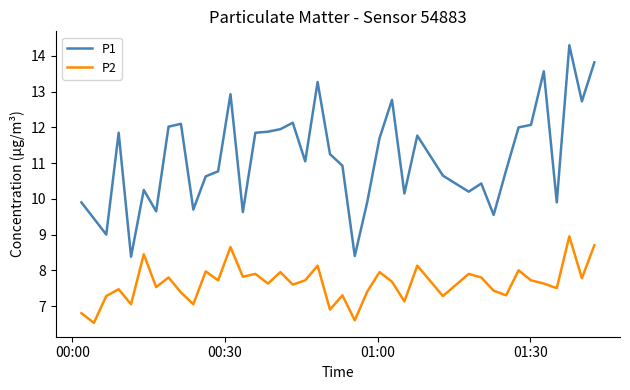

Which series has the widest spread of values?

P1